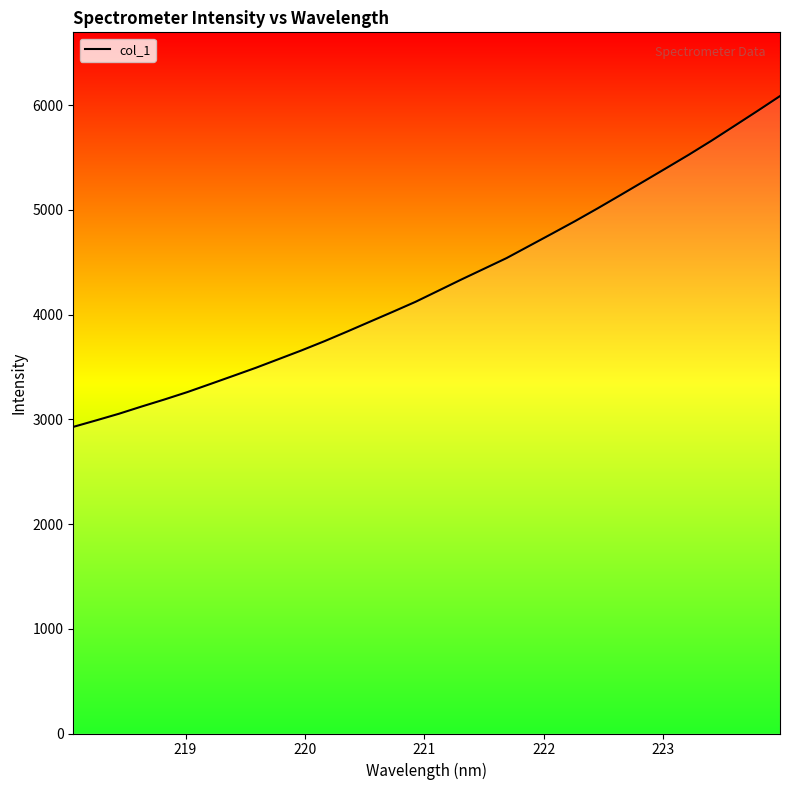

What is the greatest value displayed?

6087.3